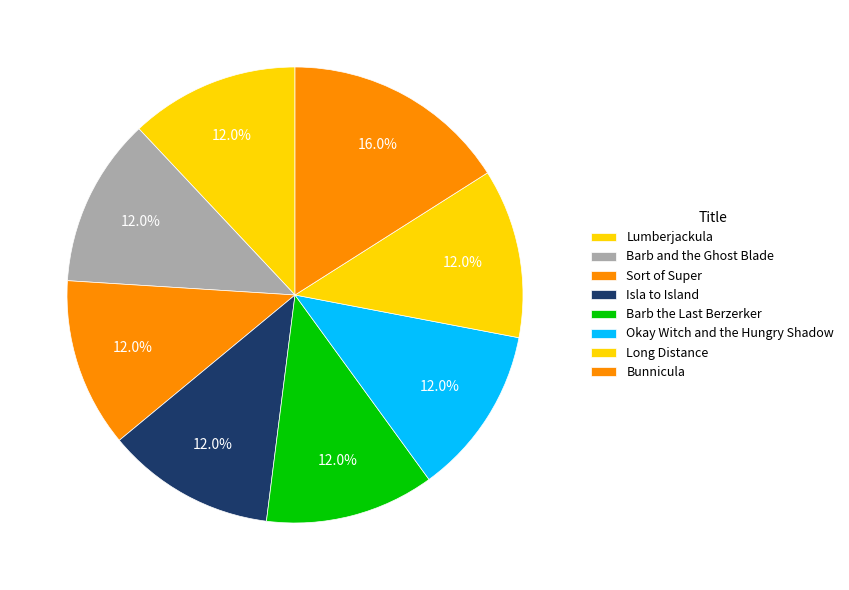

True or false: Bunnicula accounts for 29% of the total.

False